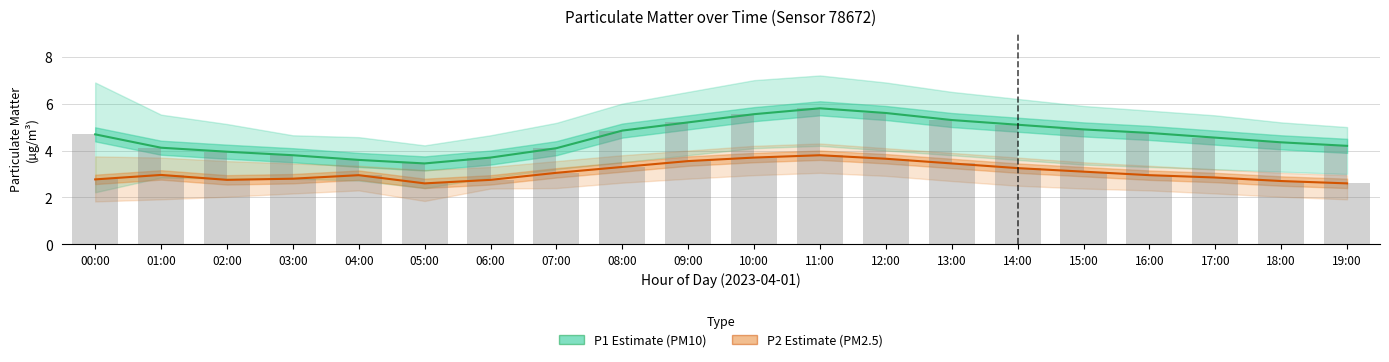

How many groups of bars are there?

20